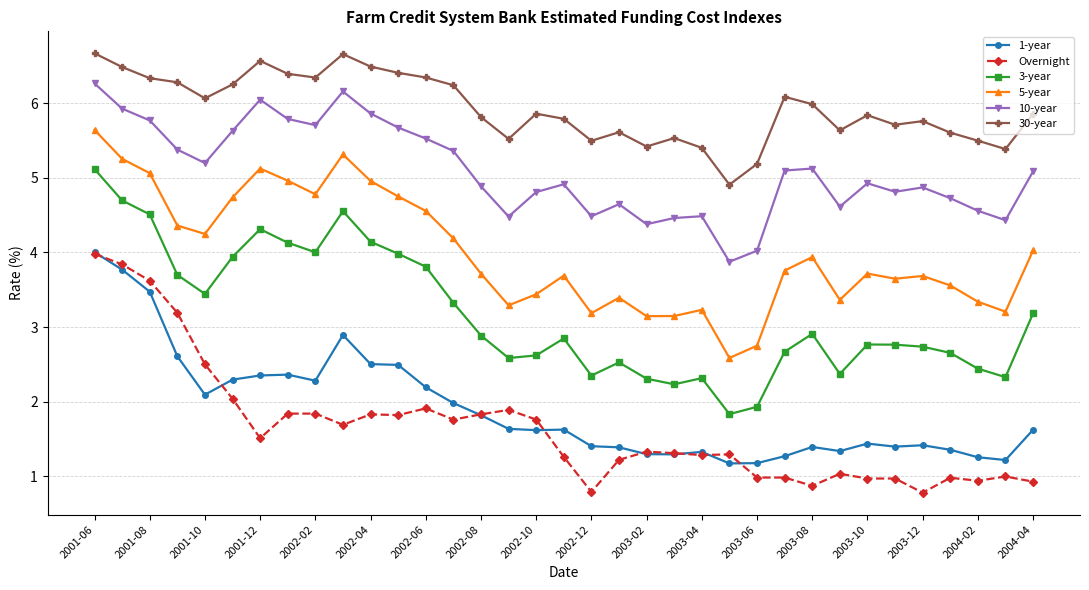

What is the maximum value for 30-year?

6.7